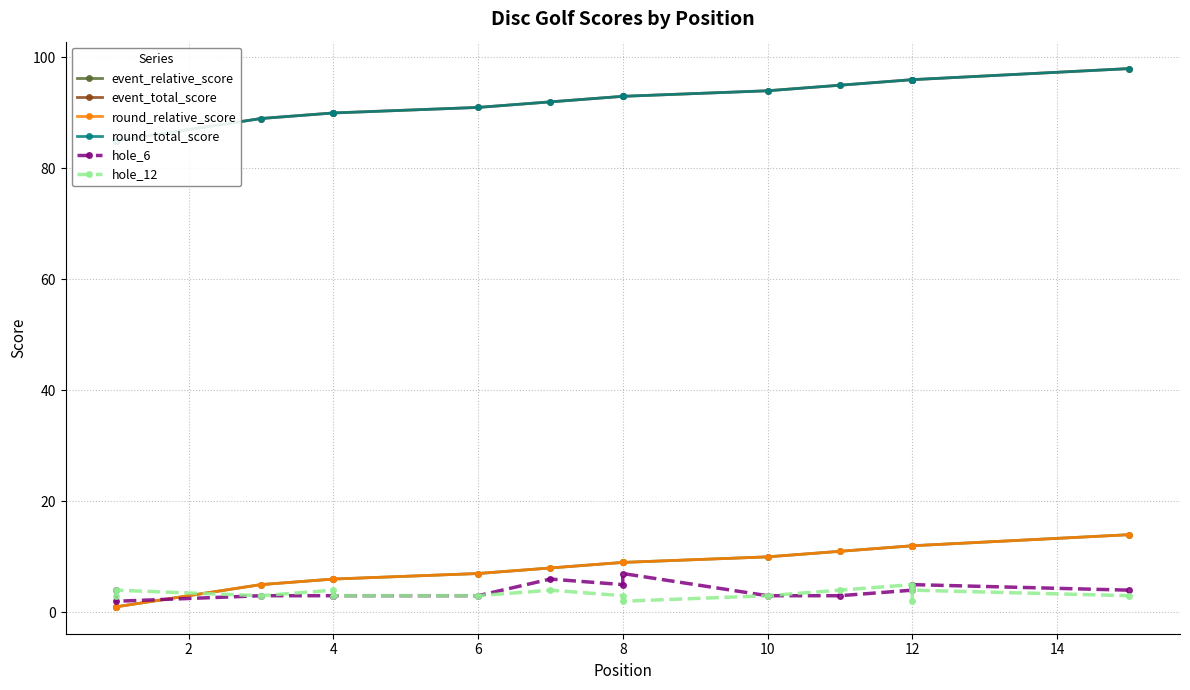

What are all the series names shown in the legend?

event_relative_score, event_total_score, round_relative_score, round_total_score, hole_6, hole_12